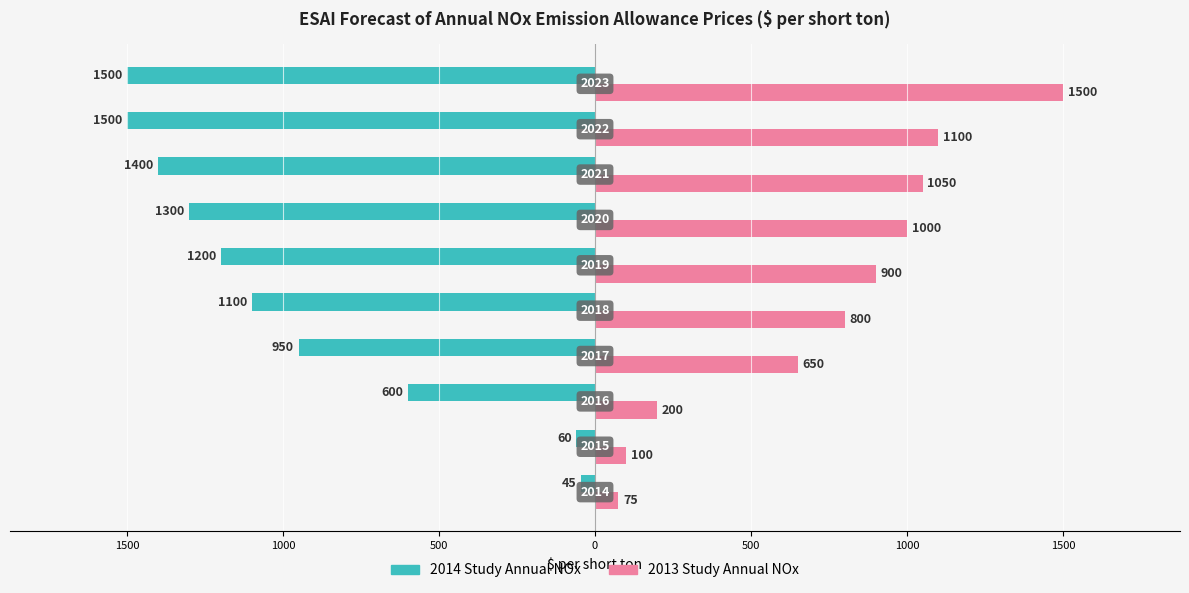

What are all the series names shown in the legend?

2014 Study Annual NOx, 2013 Study Annual NOx